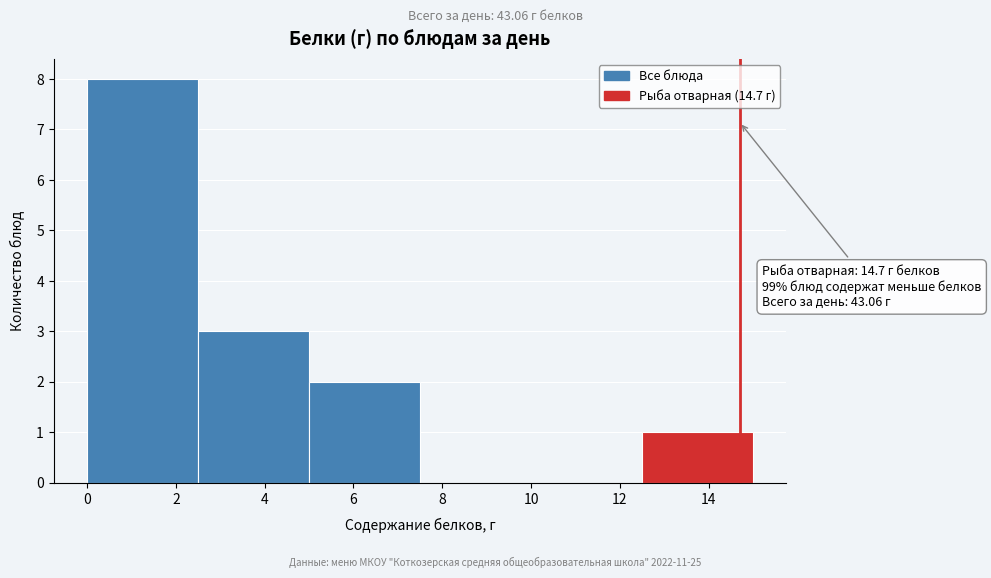

Which range on the x-axis has the tallest bar?

0.0 to 2.5